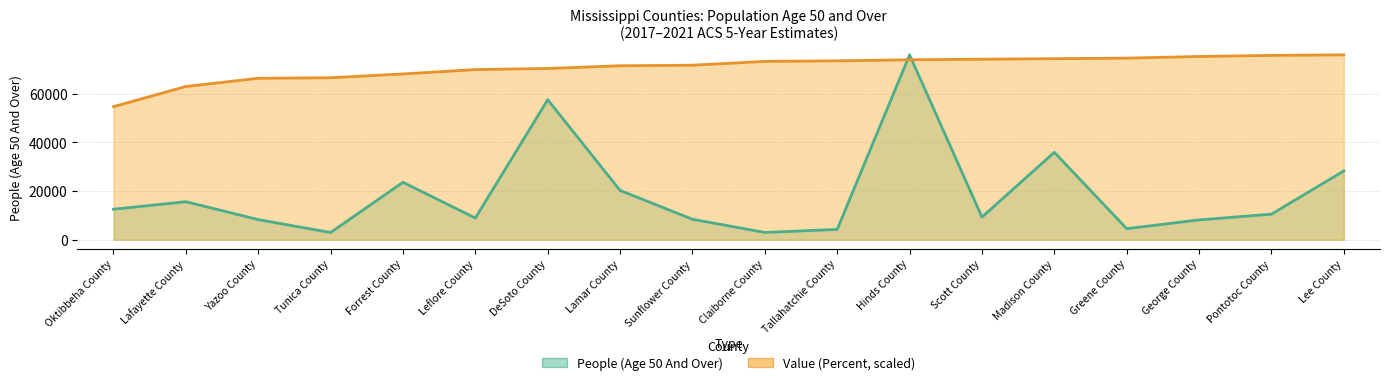

The value of People (Age 50 And Over) at Tallahatchie County is 4241.0. True or false?

True